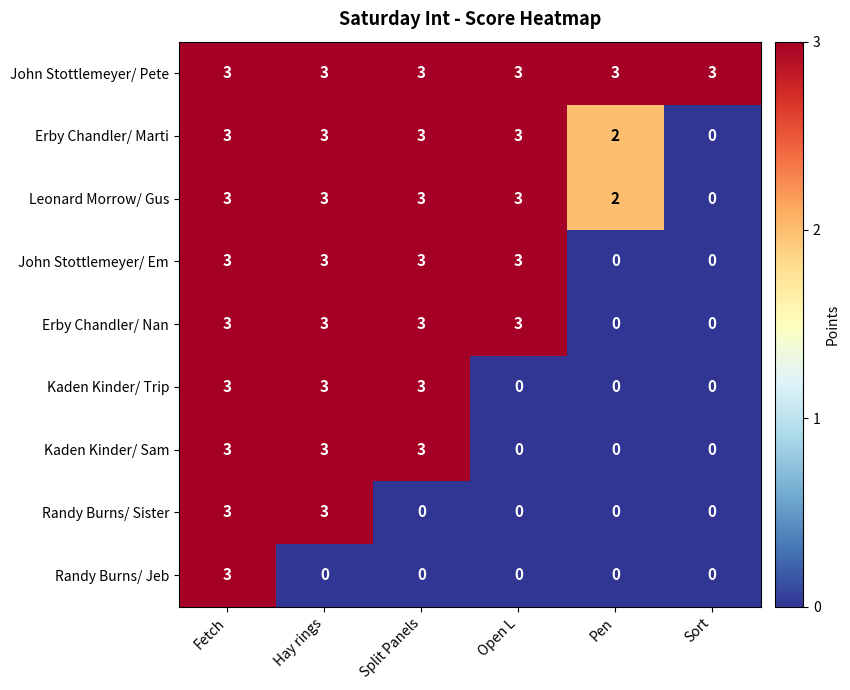

What is the spread (max minus min) of values at Pen?

3